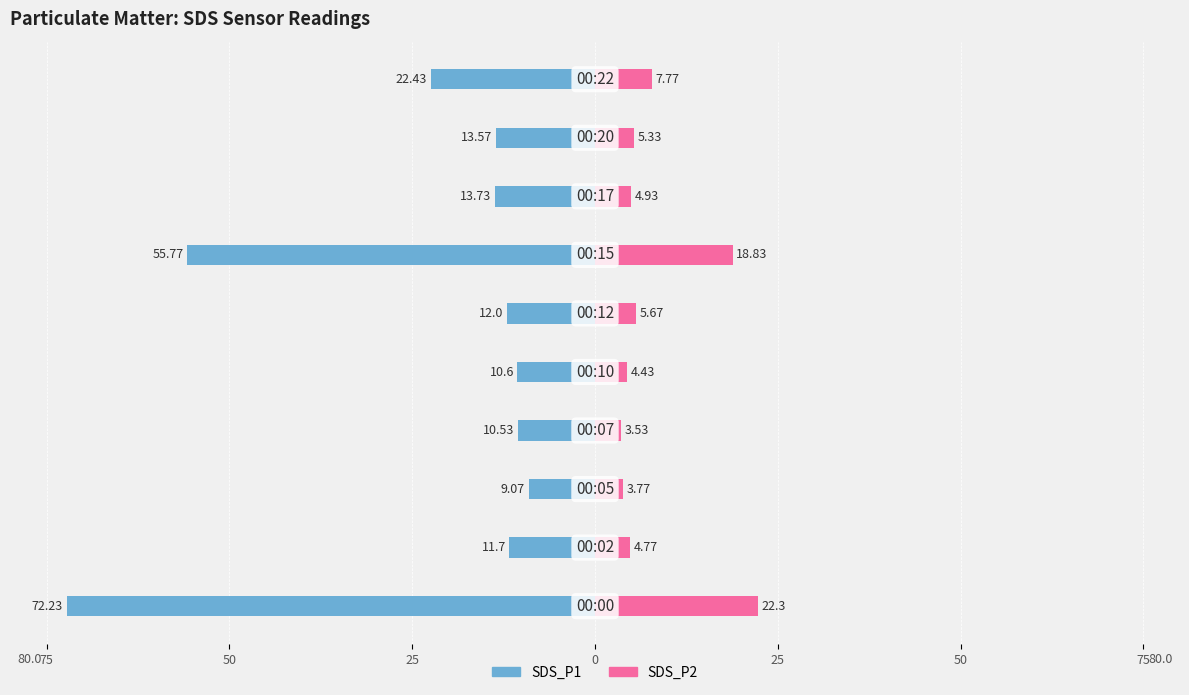

What are all the series names shown in the legend?

SDS_P1, SDS_P2